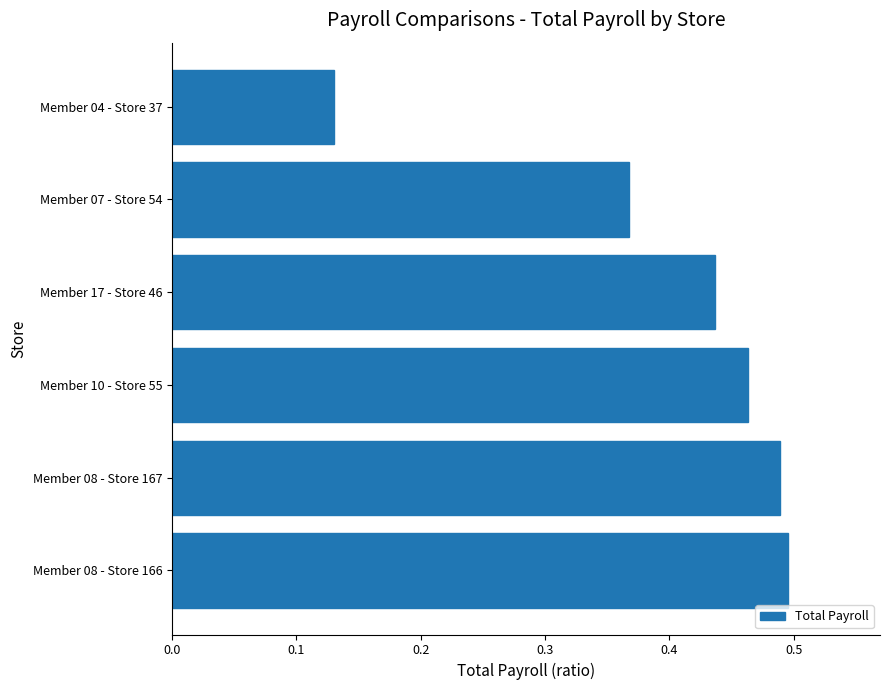

Count the number of categories in the chart.

6